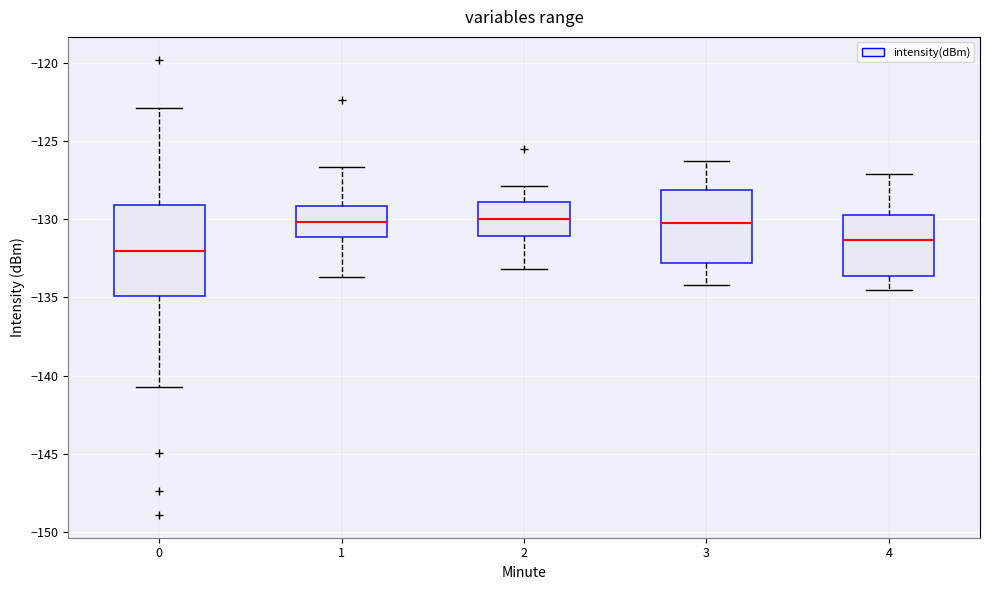

Reading left to right, read every box against the y-axis: the position of its median line, the range the box covers, and the ends of its whiskers. The values are not printed on the chart, so give them approximately, as read against the axis.

0: median -132.0, box -135.0 to -129.0, whiskers -140.5 to -123.0
1: median -130.0, box -131.0 to -129.0, whiskers -133.5 to -126.5
2: median -130.0, box -131.0 to -129.0, whiskers -133.0 to -128.0
3: median -130.0, box -133.0 to -128.0, whiskers -134.0 to -126.5
4: median -131.5, box -133.5 to -129.5, whiskers -134.5 to -127.0